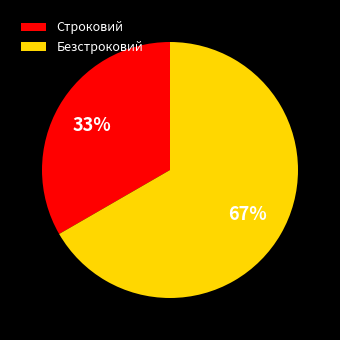

To the nearest percent, what is the average slice percentage?

50%